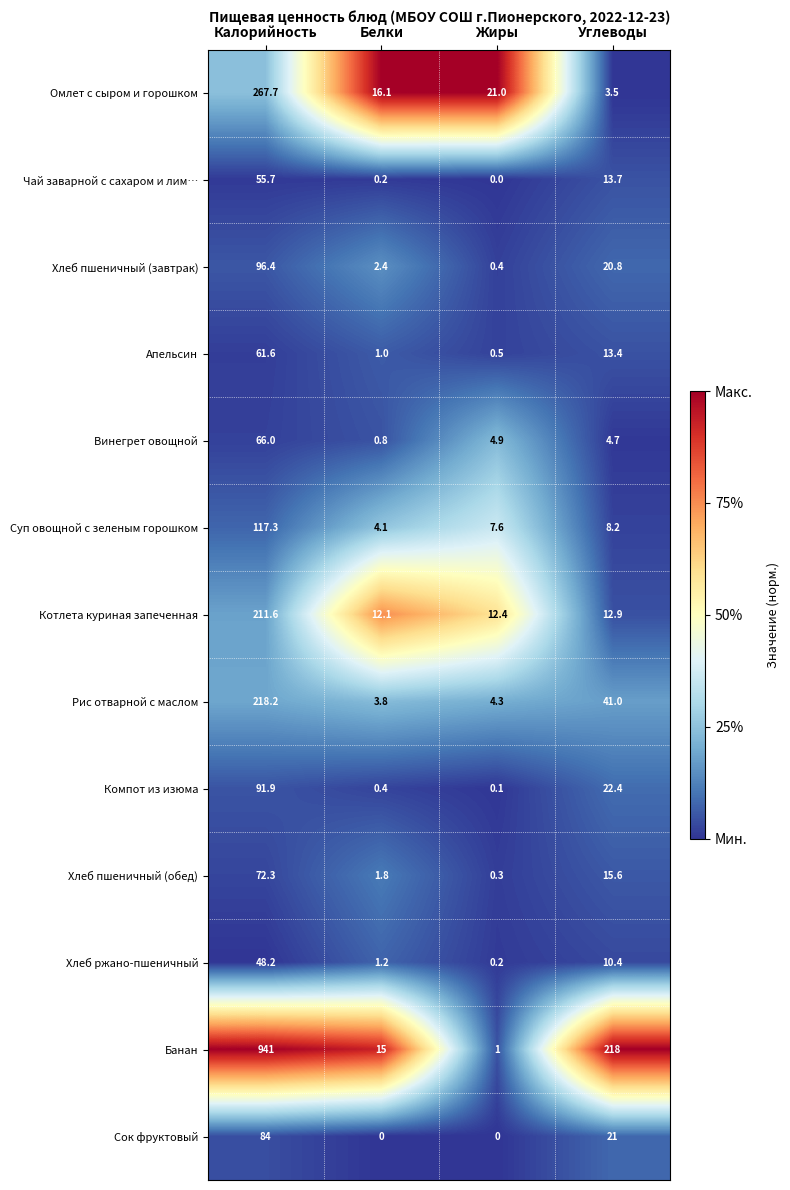

List the series in order of their peak value, lowest first.

Хлеб ржано-пшеничный, Чай заварной с сахаром и лим…, Апельсин, Винегрет овощной, Хлеб пшеничный (обед), Сок фруктовый, Компот из изюма, Хлеб пшеничный (завтрак), Суп овощной с зеленым горошком, Котлета куриная запеченная, Рис отварной с маслом, Омлет с сыром и горошком, Банан